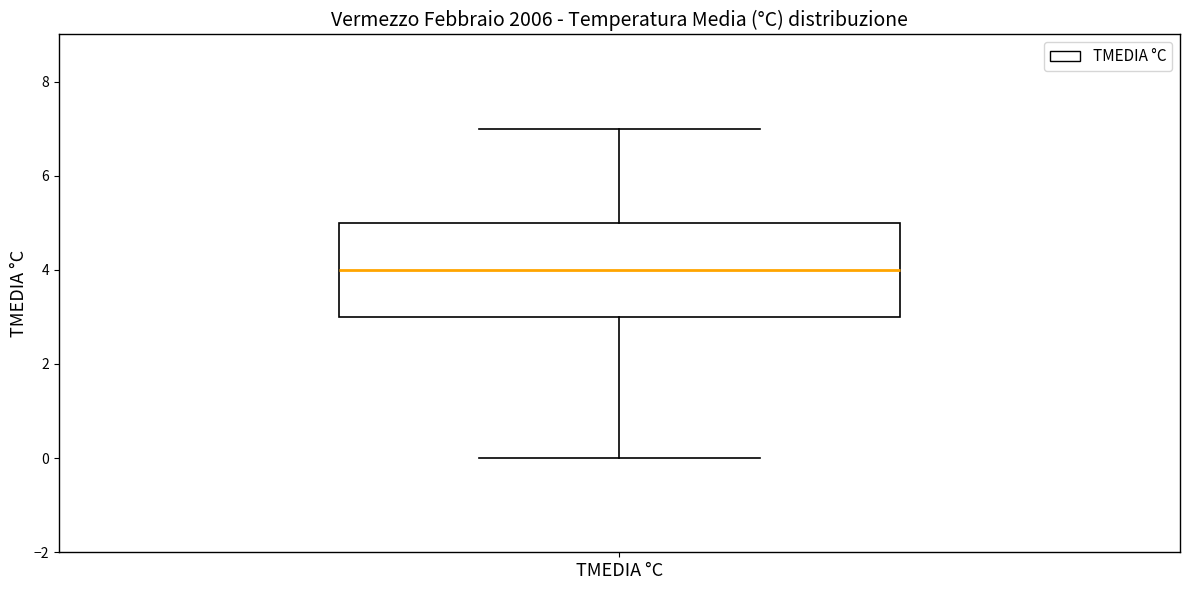

Where does the median line of the box for TMEDIA °C sit on the y-axis? The values are not printed on the chart, so give them approximately, as read against the axis.

4